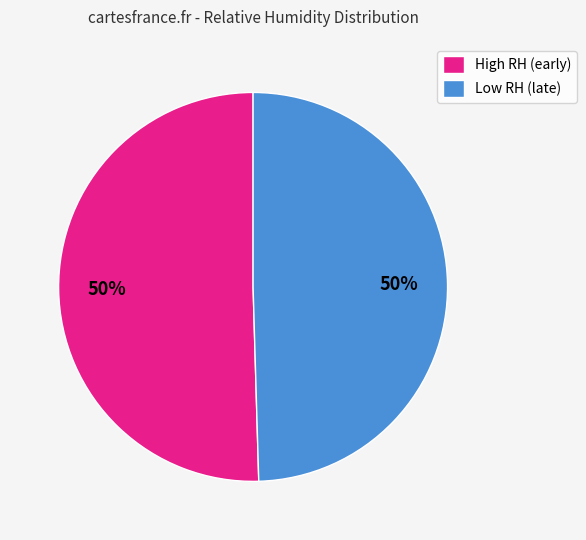

Approximately how many times larger is the value at High RH (early) compared to Low RH (late)?

1.0